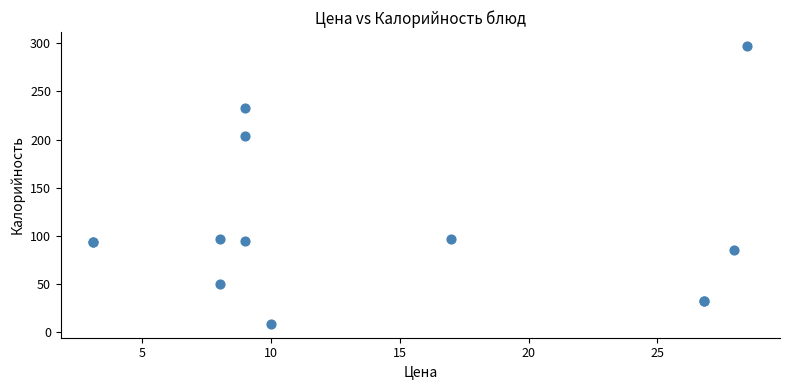

What Y value in the scatter plot is closest to 152?

203.8